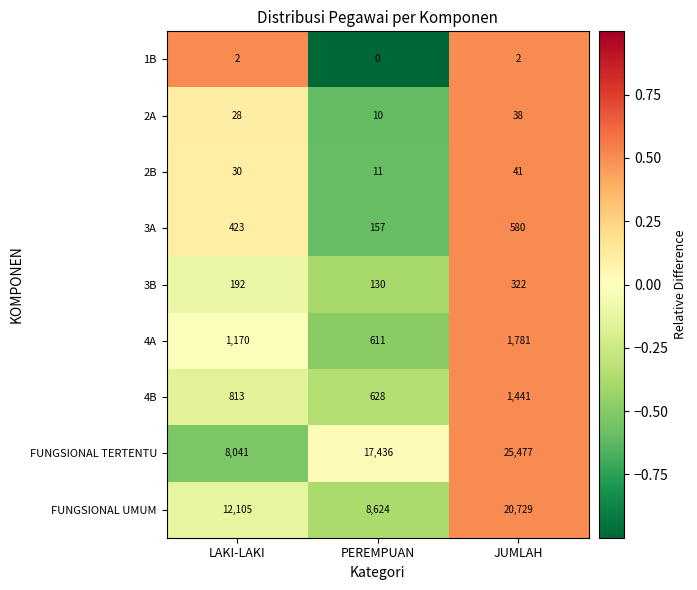

The value of 3B at PEREMPUAN is 170. True or false?

False